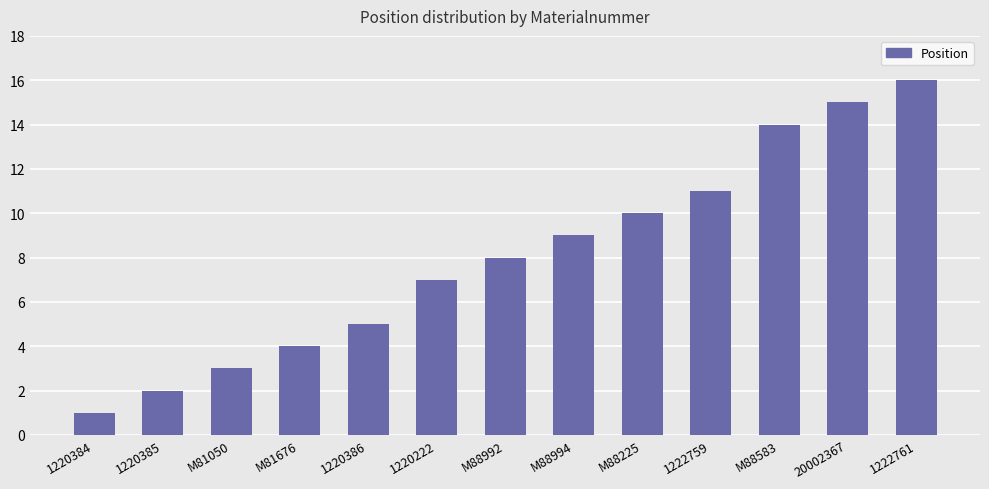

What is the approximate value at 1220386?

5